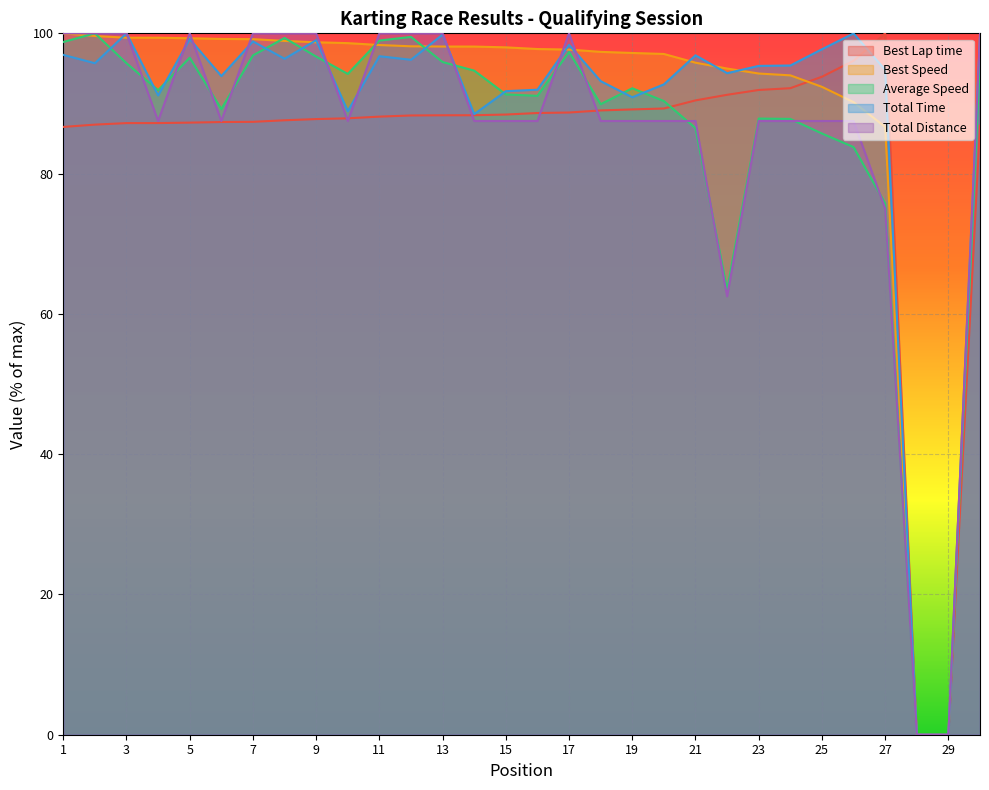

At which label is Total Distance closest to 50?

22